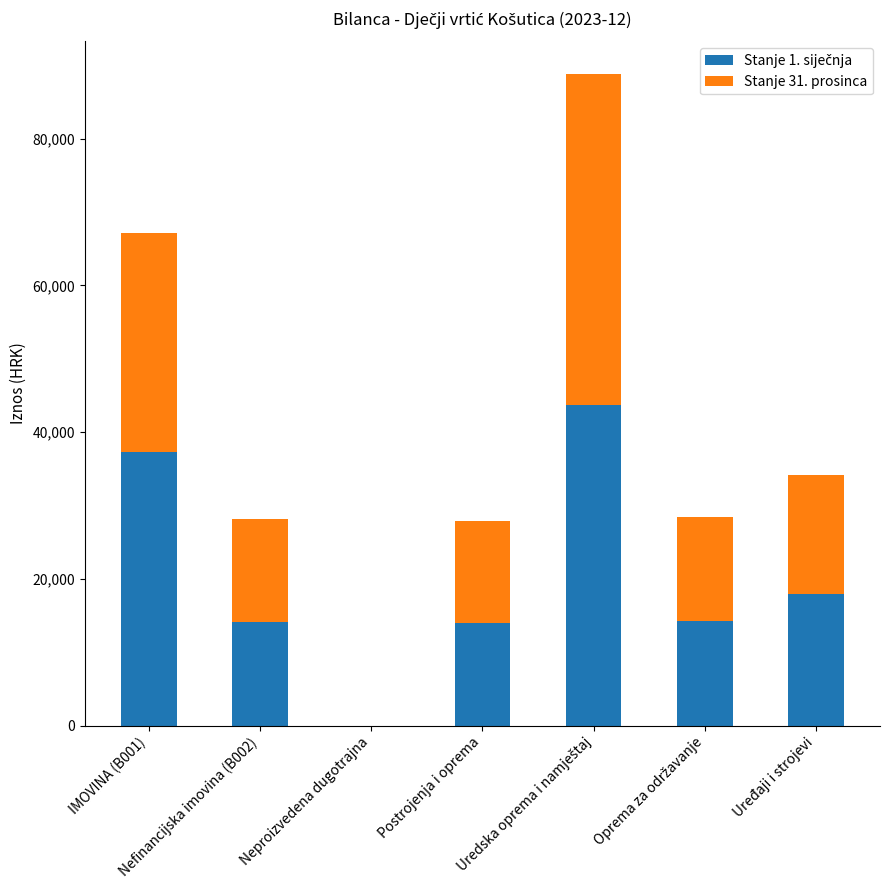

List the labels in order of Stanje 31. prosinca value, largest first.

Uredska oprema i namještaj, IMOVINA (B001), Uređaji i strojevi, Oprema za održavanje, Nefinancijska imovina (B002), Postrojenja i oprema, Neproizvedena dugotrajna